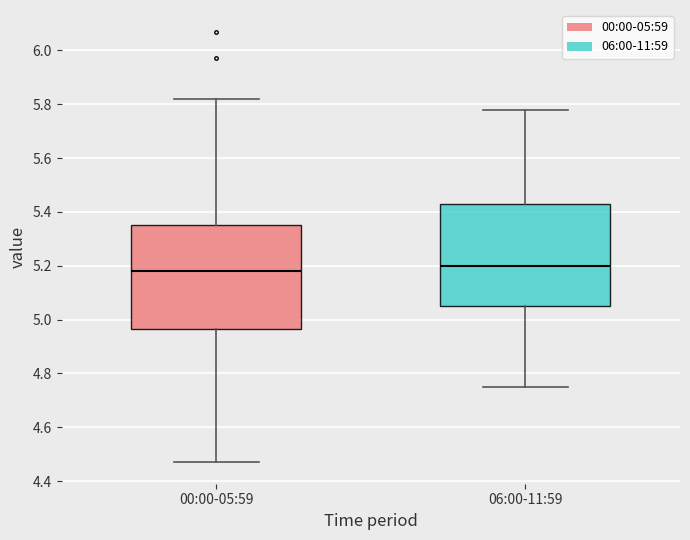

Where is the upper edge of the box for 06:00-11:59 on the y-axis? The values are not printed on the chart, so give them approximately, as read against the axis.

5.42